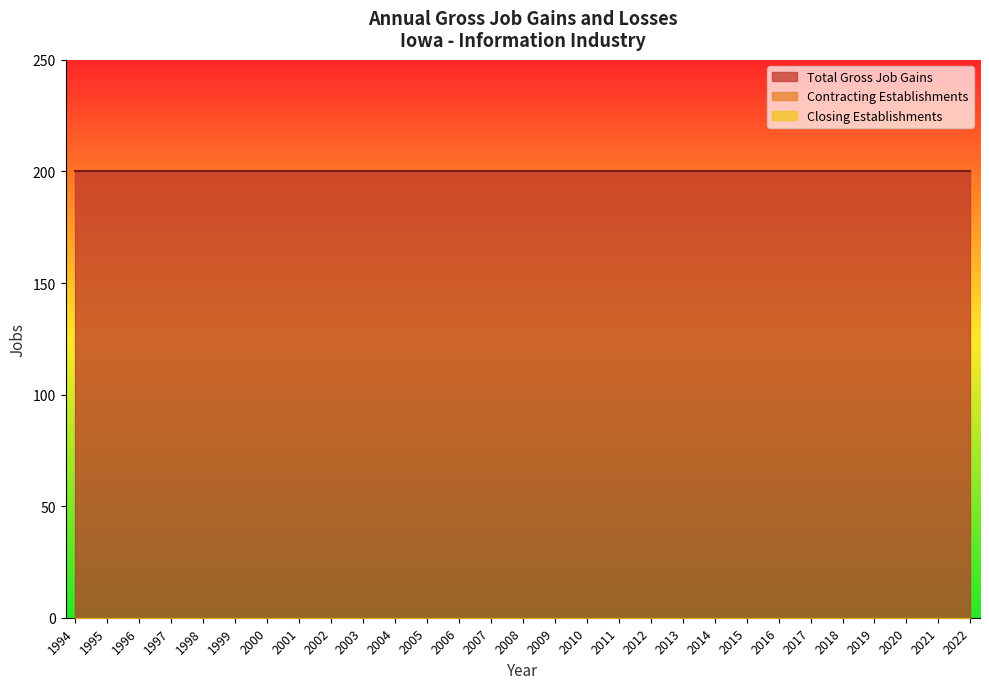

At 2002, list the series in order from largest to smallest.

Total Gross Job Gains, Contracting Establishments, Closing Establishments